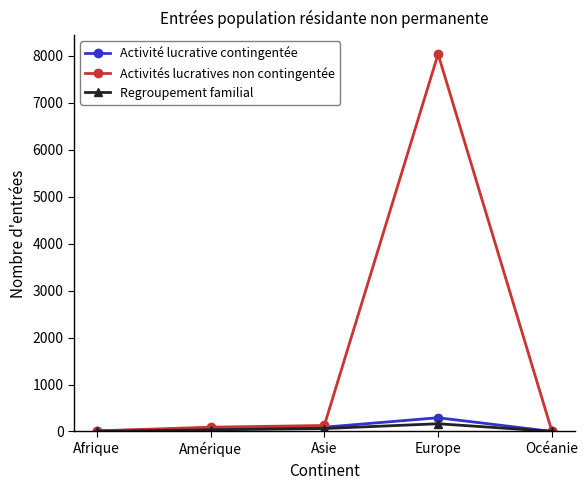

What is the approximate value of Activités lucratives non contingentée at Asie, to the nearest 50?

150